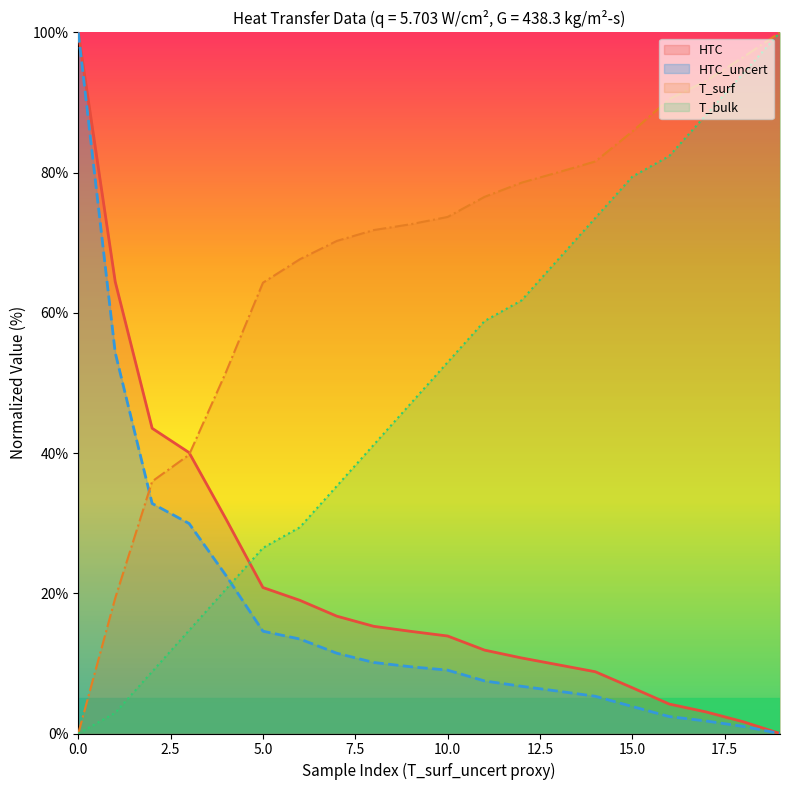

Is it true that HTC equals 28.0 at 2?

False